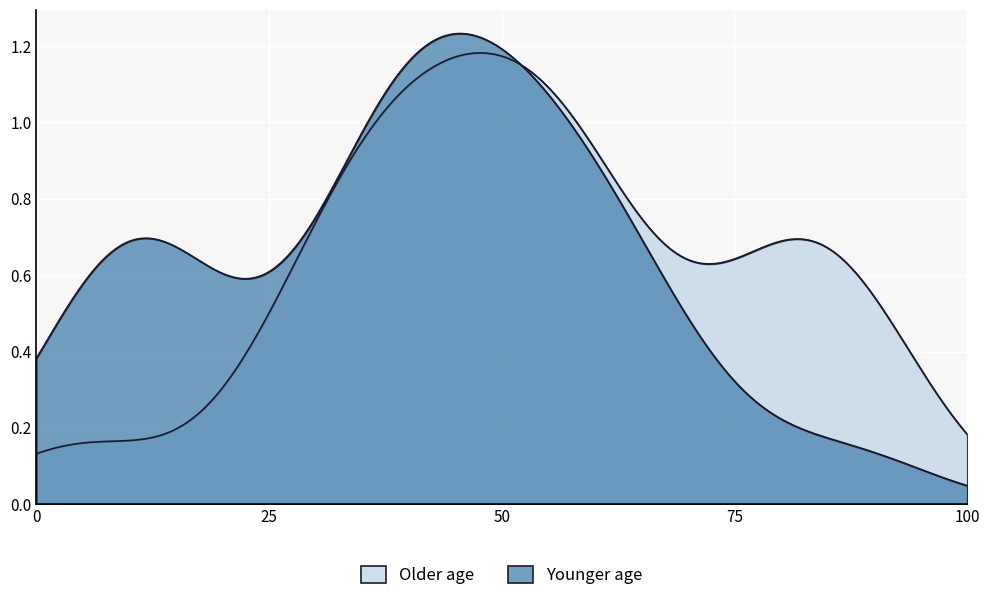

Which has a higher value, 15 or 33?

33